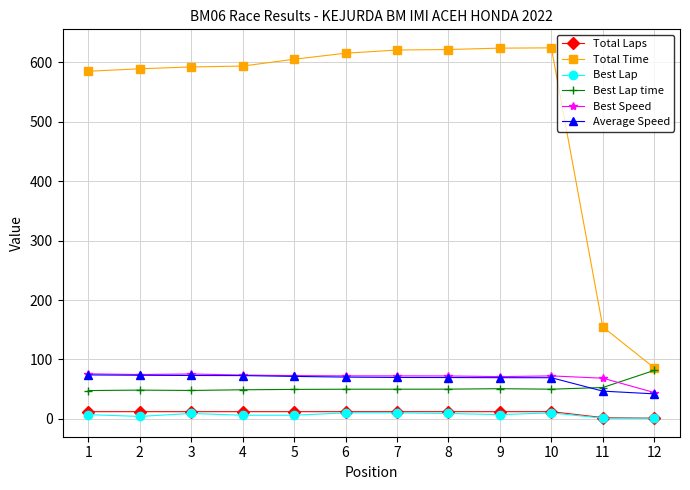

Is the value of Best Lap time at 1 greater than the value of Best Speed at 10?

No